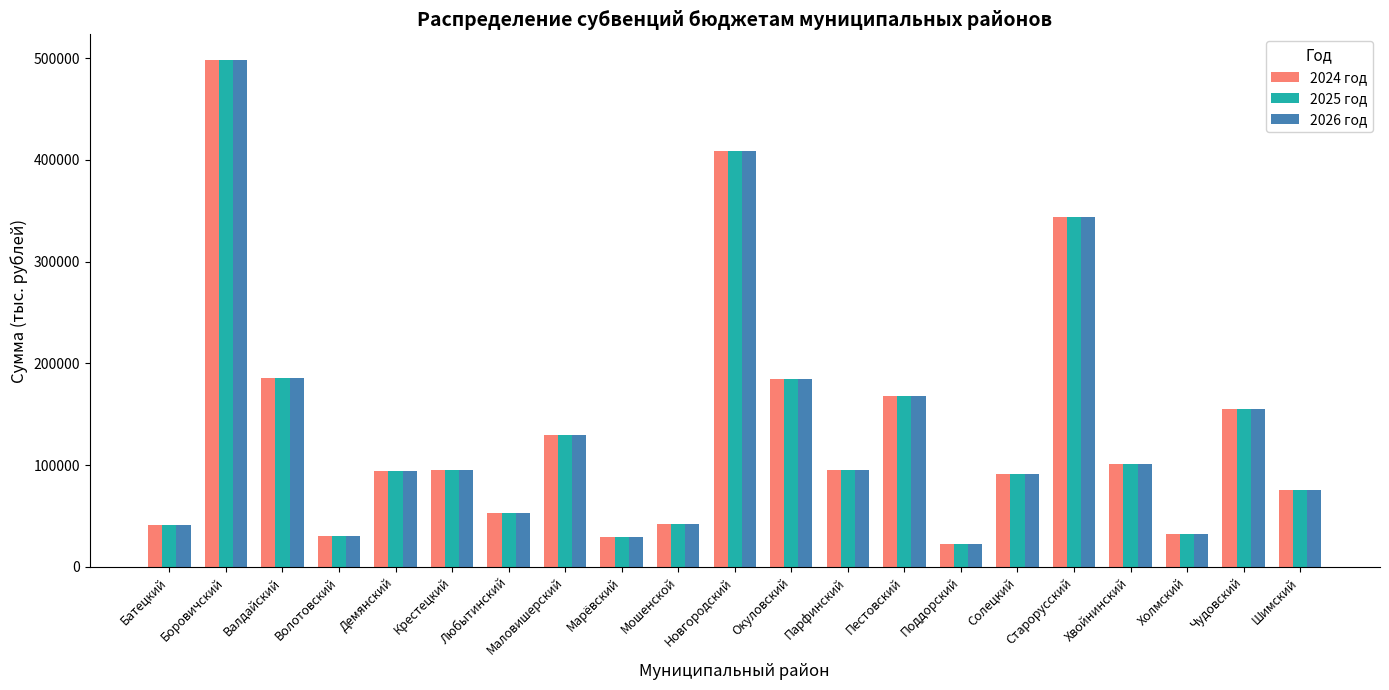

What is the difference between the 2025 год values at Демянский and Холмский?

62652.6